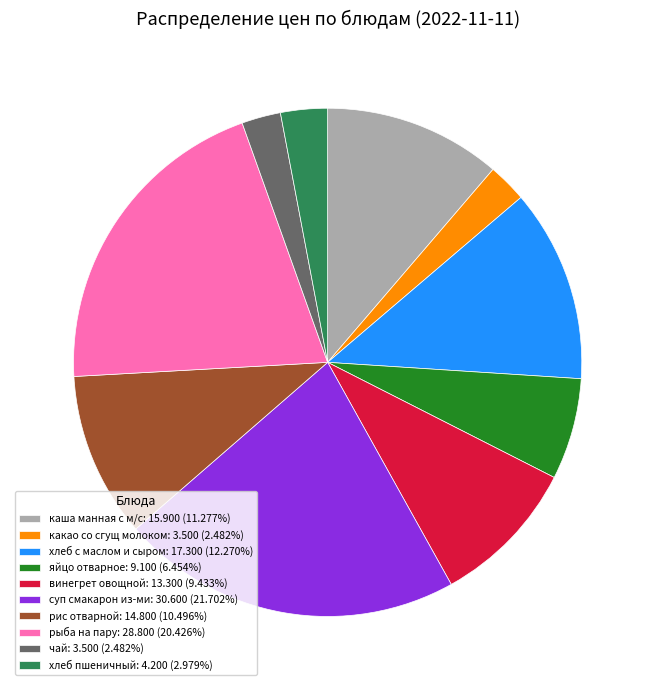

How many slices are in this pie chart?

10